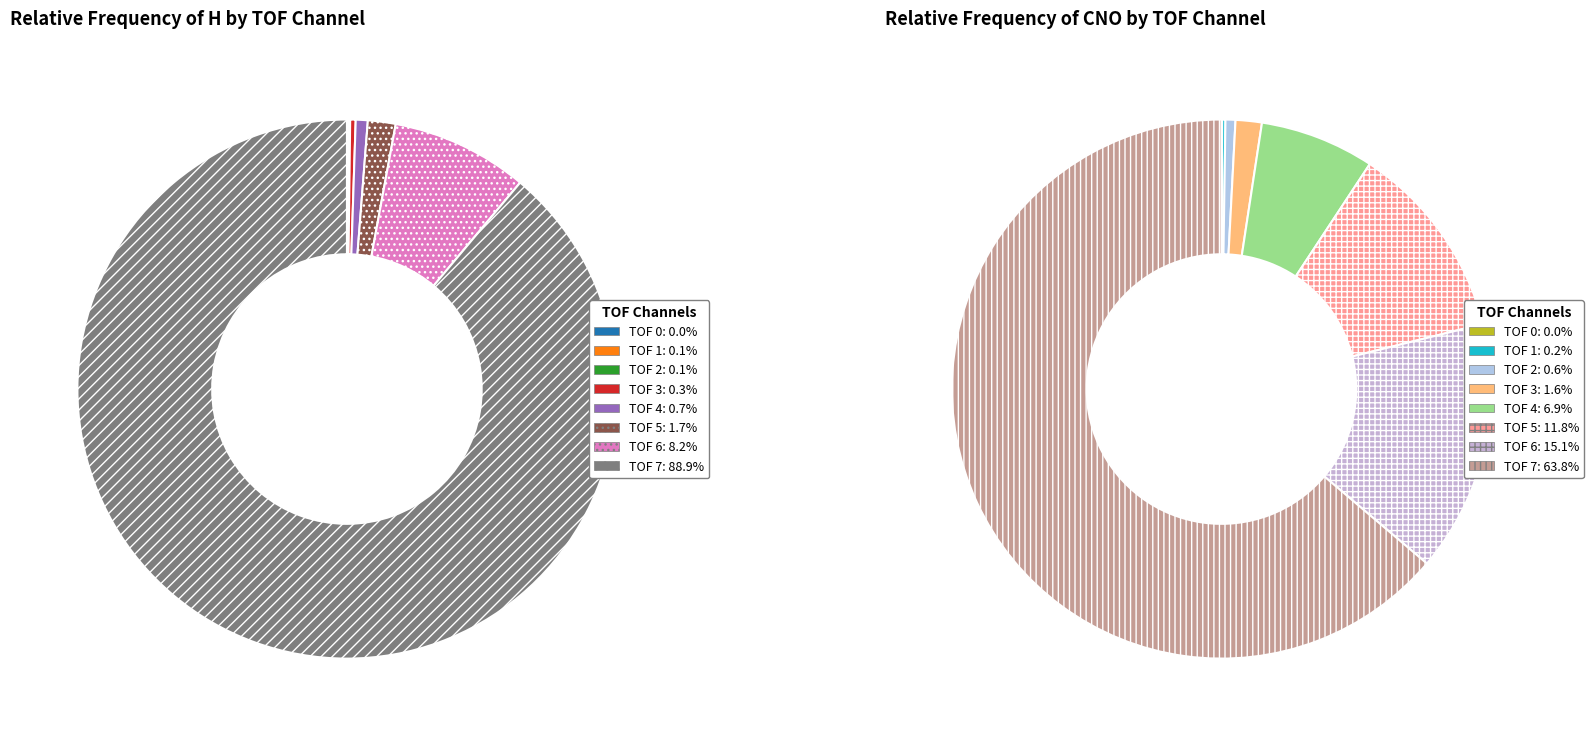

What percentage do CNO and H together represent?

100.0%